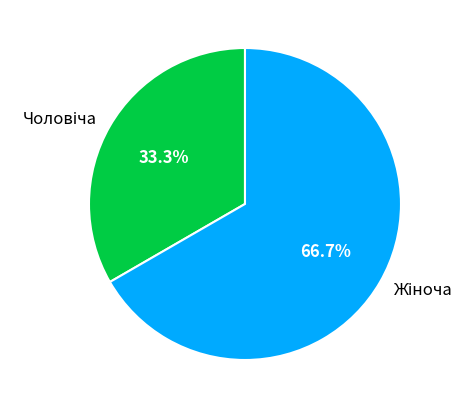

Does any single category account for the majority?

Yes